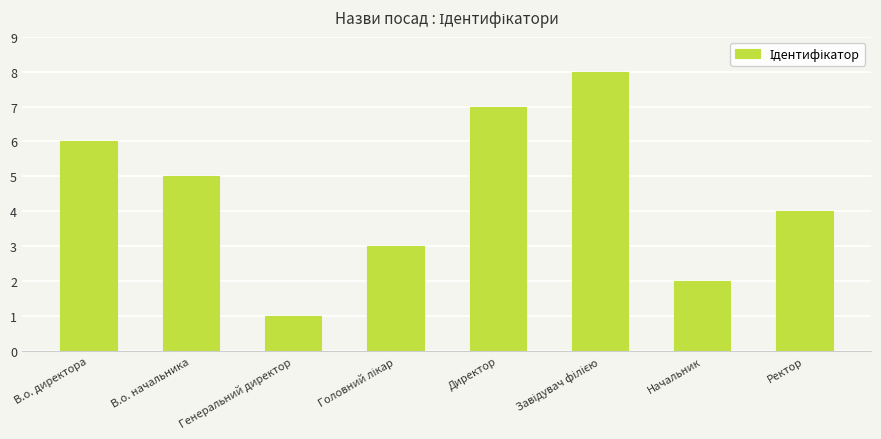

What value does the data have at Директор?

7